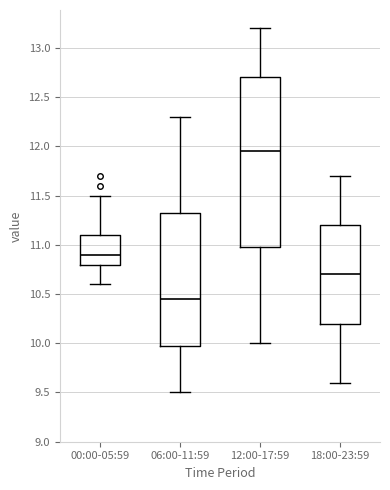

Reading left to right, transcribe this box plot: for each box, give where its median line is, the range the box spans, and where its two whiskers end, as read against the y-axis. The values are not printed on the chart, so give them approximately, as read against the axis.

00:00-05:59: median 10.90, box 10.80 to 11.10, whiskers 10.60 to 11.50
06:00-11:59: median 10.45, box 10.00 to 11.35, whiskers 9.50 to 12.30
12:00-17:59: median 11.95, box 11.00 to 12.70, whiskers 10.00 to 13.20
18:00-23:59: median 10.70, box 10.20 to 11.20, whiskers 9.60 to 11.70